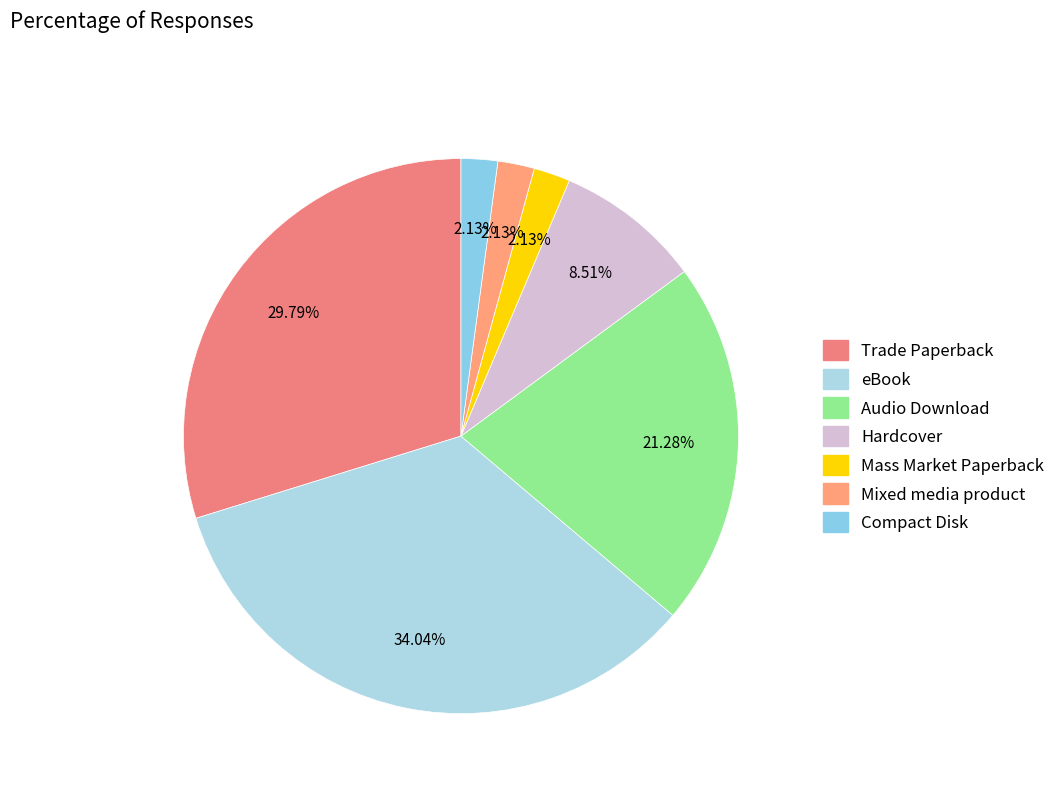

What percentage is the Trade Paperback slice, to the nearest percent?

30%